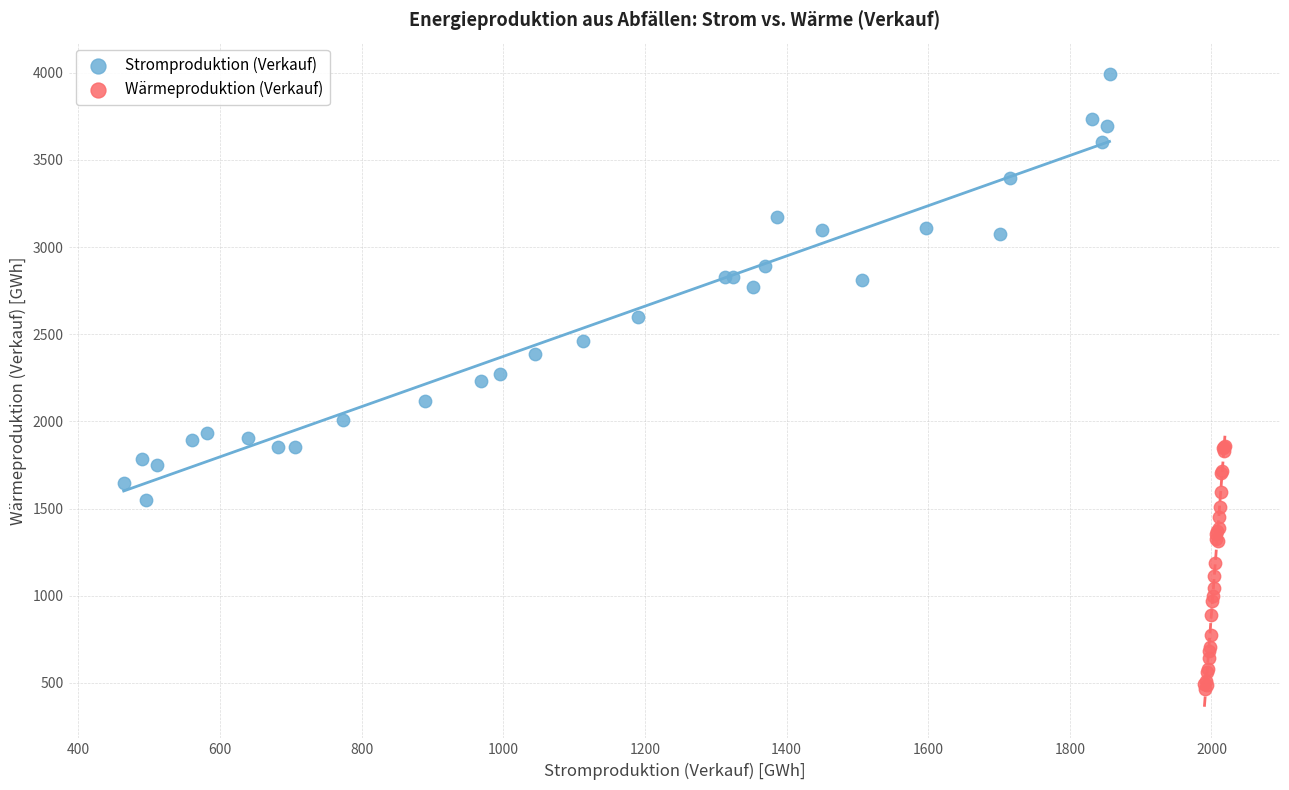

Which series has the widest spread of Y values?

Stromproduktion (Verkauf)